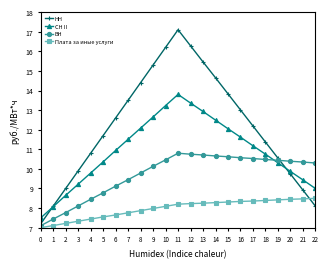

What is the smallest value displayed?

7.0